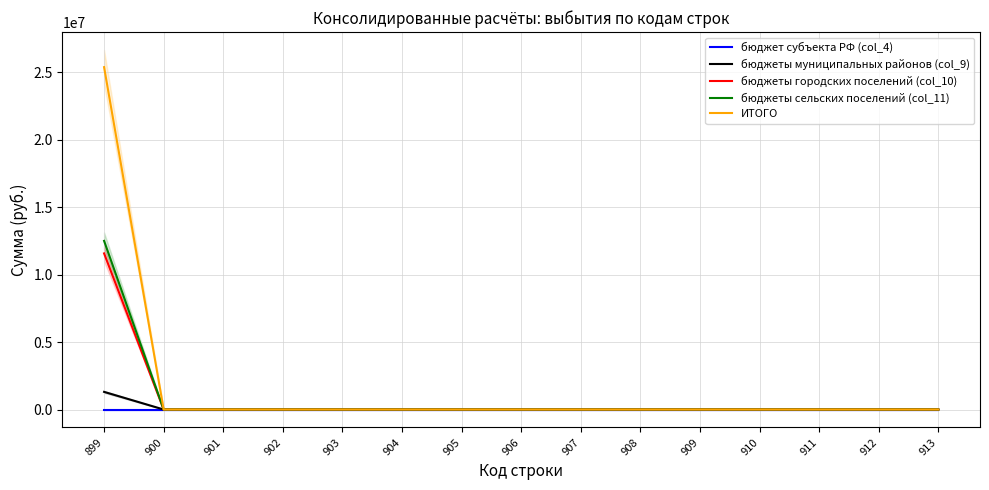

Between 907 and 910, which is larger?

907